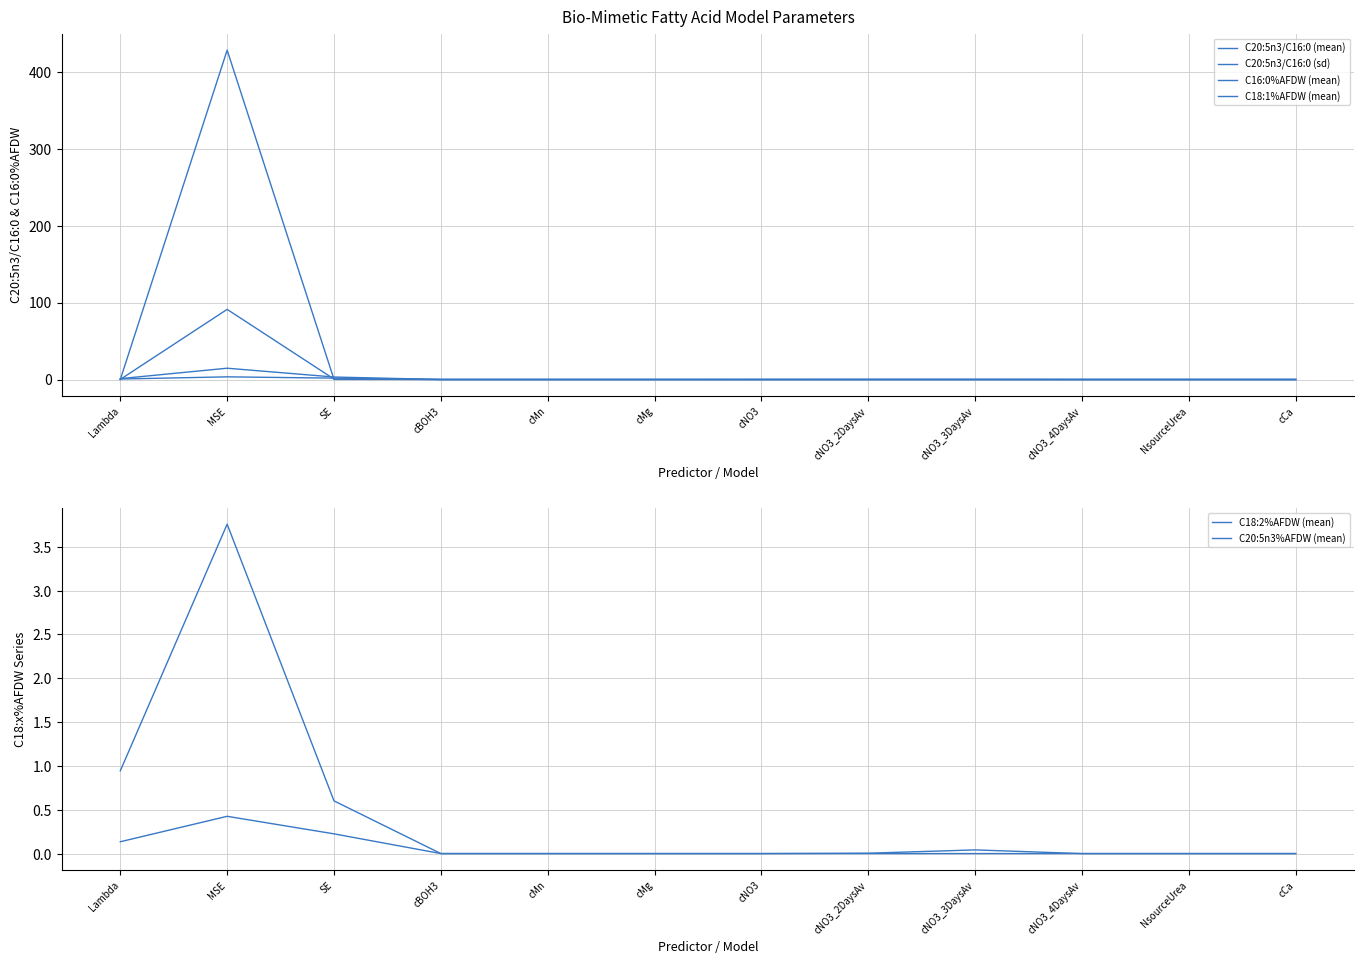

Which series has the largest total across all categories?

C20:5n3/C16:0 (sd)